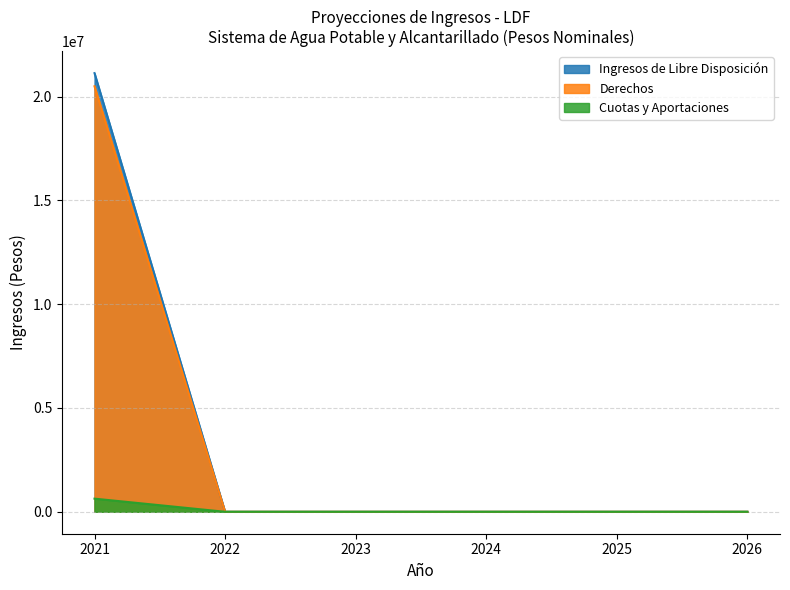

Which category has the lowest value across all series?

2022